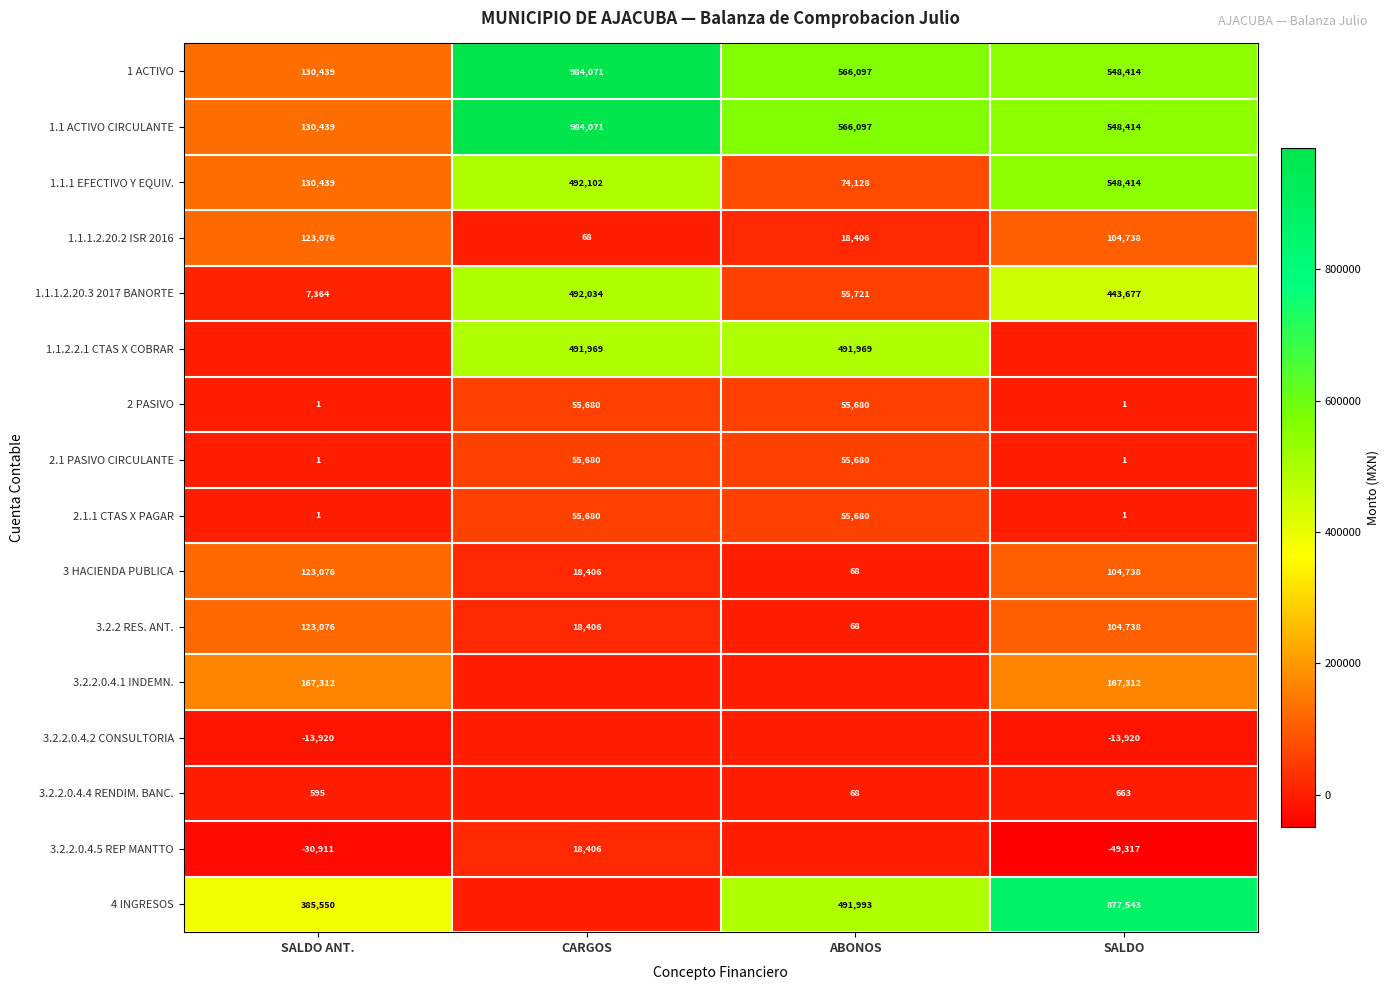

What is the difference between the maximum and second lowest values in the 2.1 PASIVO CIRCULANTE series?

55679